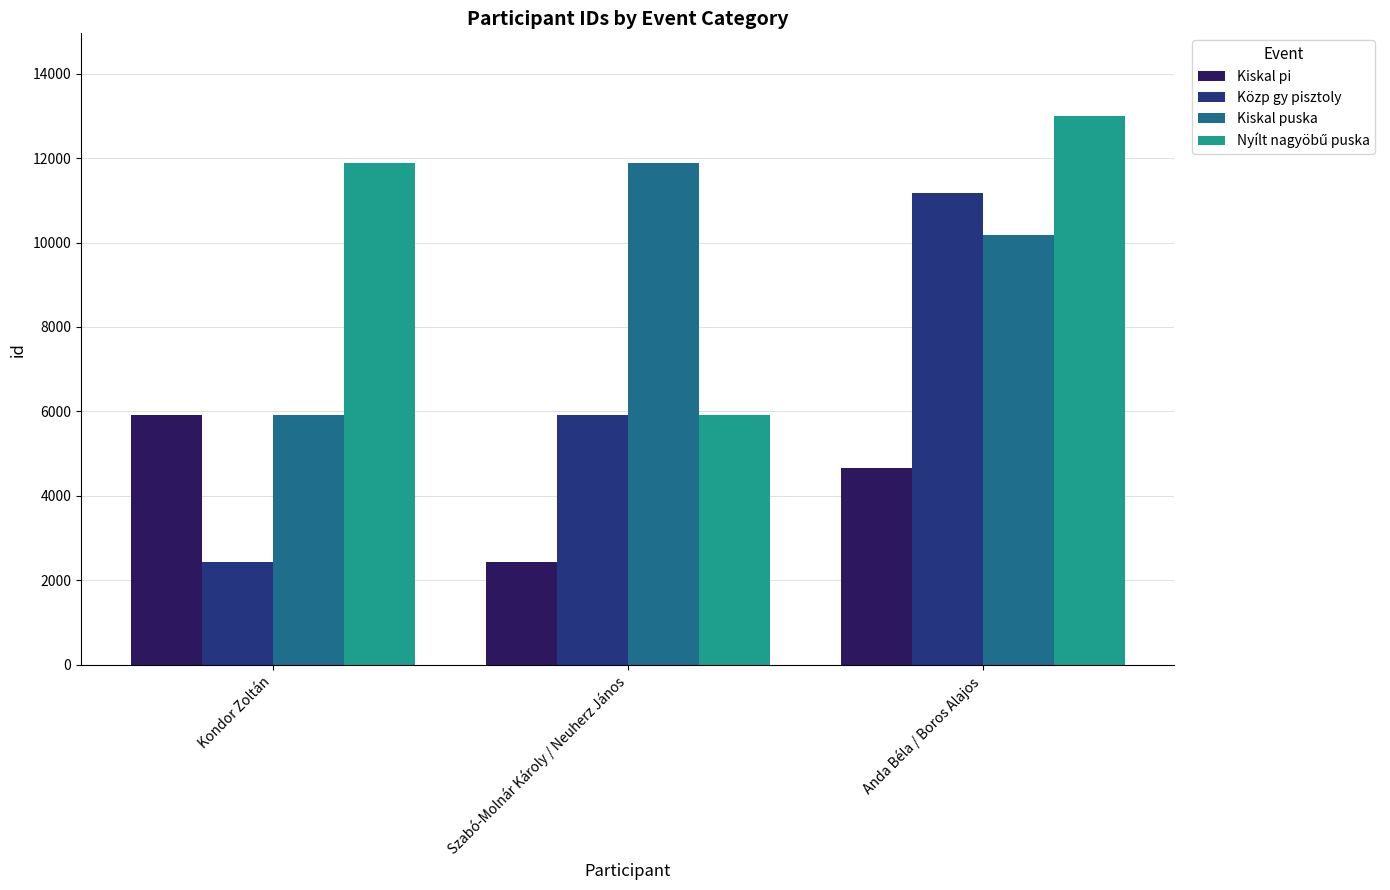

What is the total value across all series at Szabó-Molnár Károly / Neuherz János?

26128